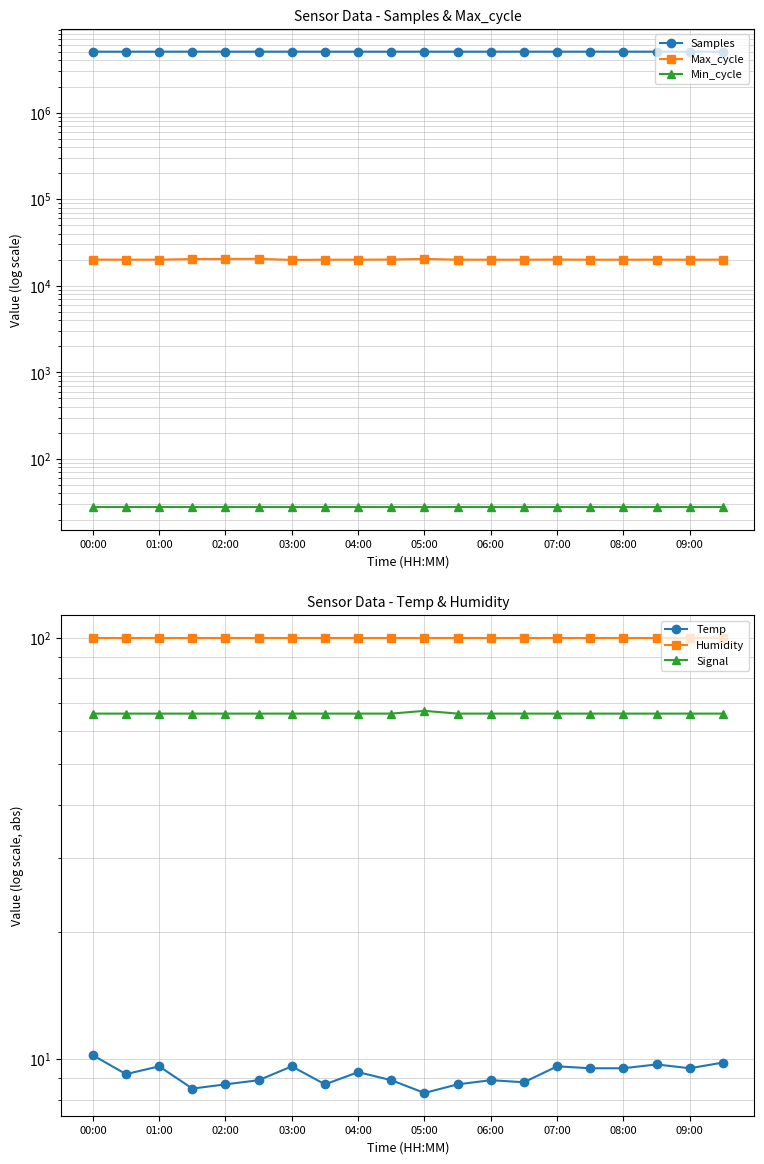

At how many categories does at least one series exceed 591235?

20